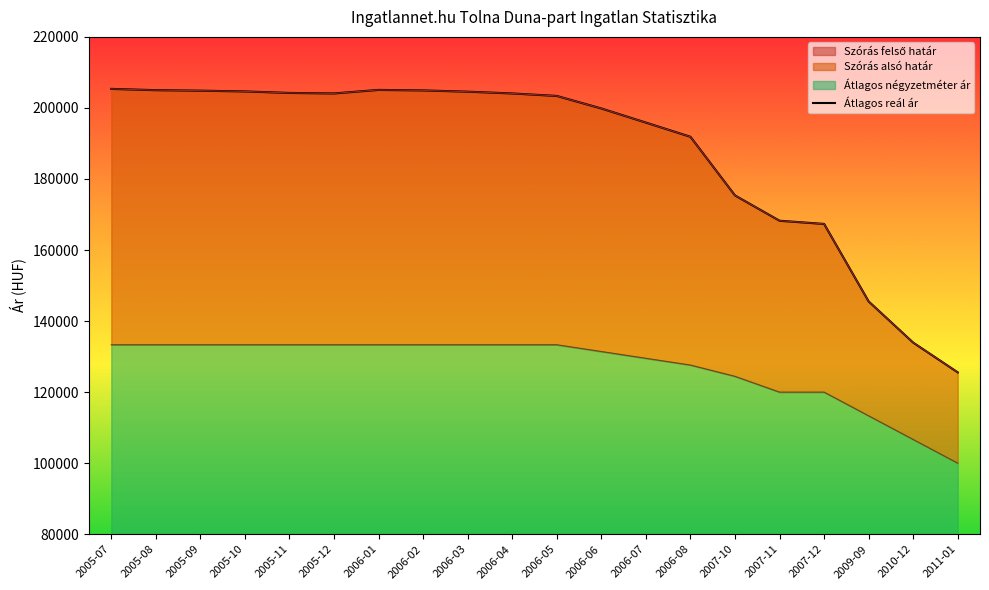

Reading left to right, what are all the values shown in this chart?

205360	205003	204861	204647	204222	204081	205074	204932	204576	204081	203378	199852	195880	191884	175371	168251	167350	145531	133939	125568